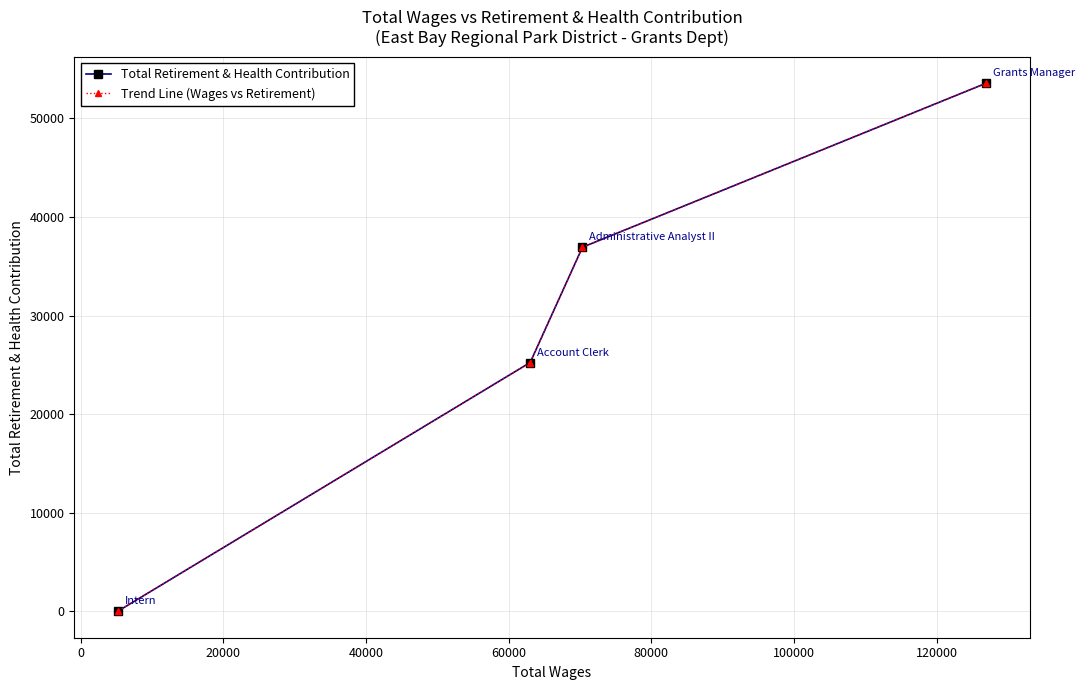

Which series has the largest total across all categories?

Total Retirement & Health Contribution